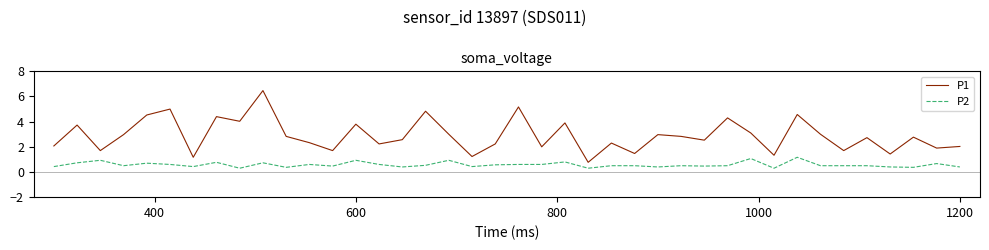

What is the highest value of the P1 series?

6.5